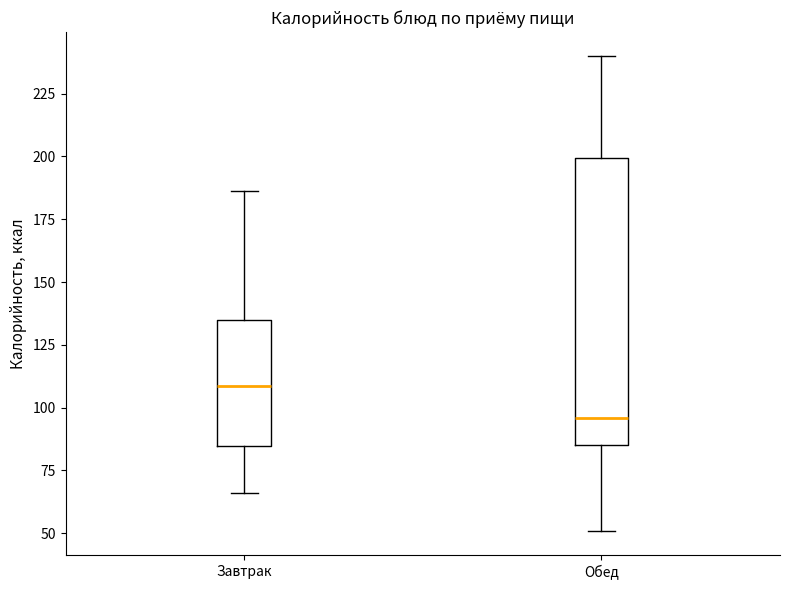

Where does the median line of the box for Обед sit on the y-axis? The values are not printed on the chart, so give them approximately, as read against the axis.

95